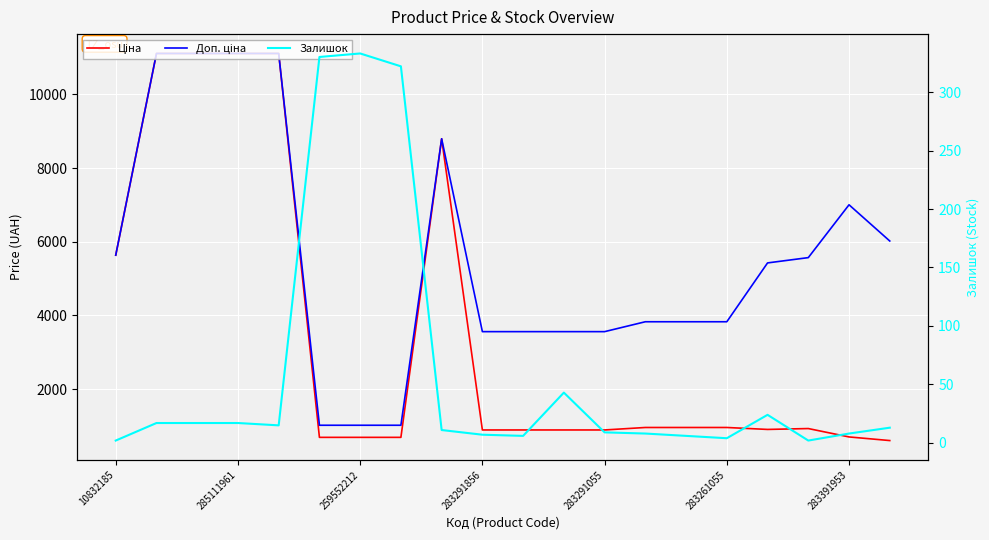

The Залишок series shows 6.0 at 14. True or false?

True